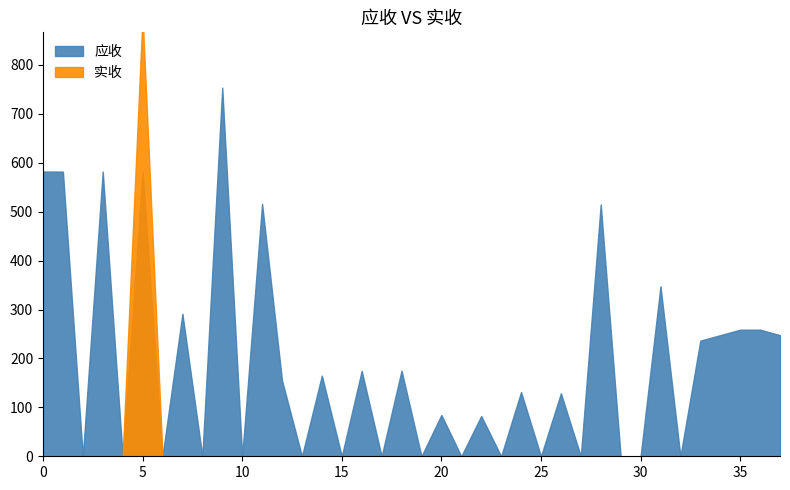

List the series in order of their peak value, lowest first.

应收, 实收